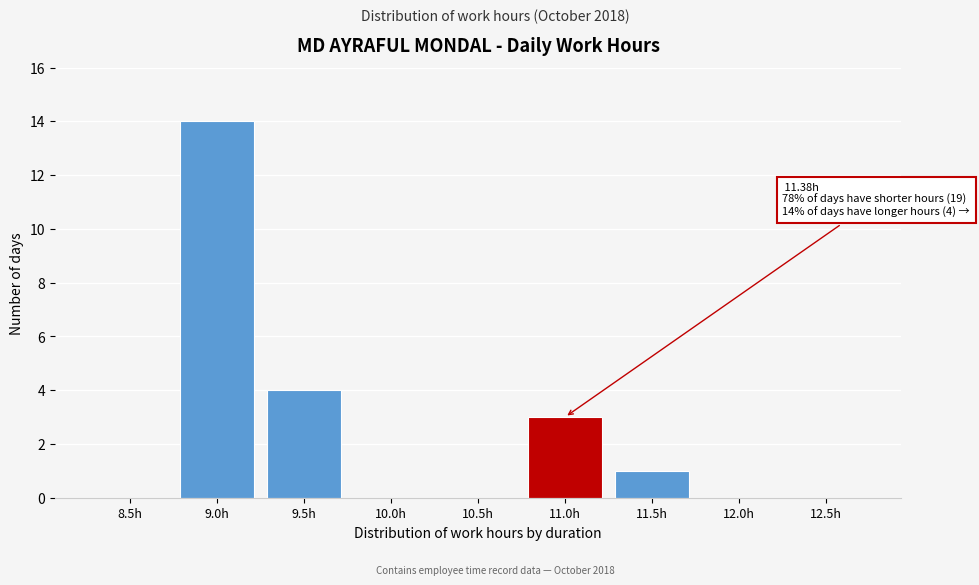

Reading left to right, what are all the values shown in this chart?

8.5h=0	9.0h=14	9.5h=4	10.0h=0	10.5h=0	11.0h=3	11.5h=1	12.0h=0	12.5h=0